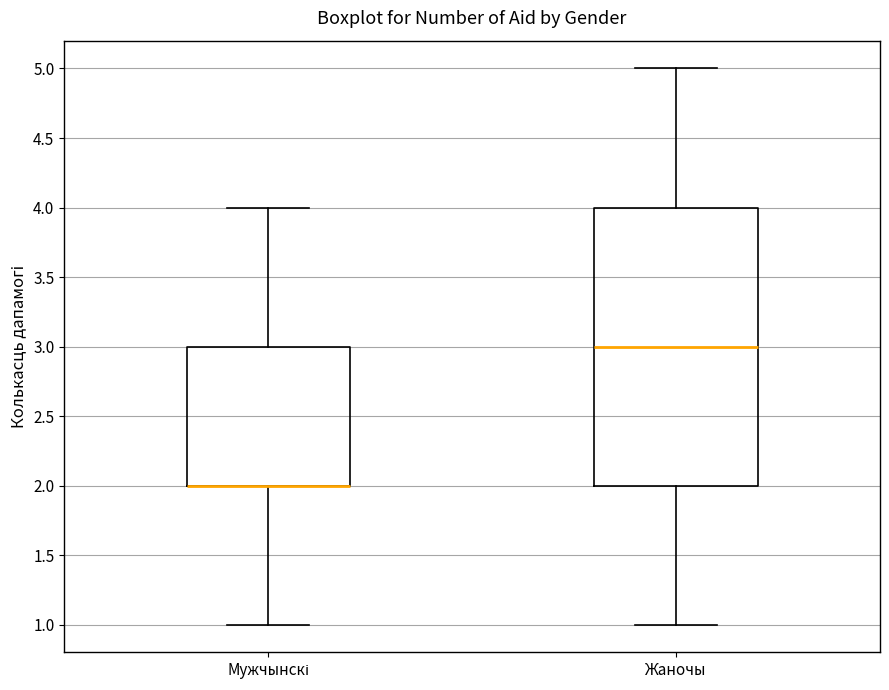

Which box is the tallest, from its lower edge to its upper edge?

Жаночы